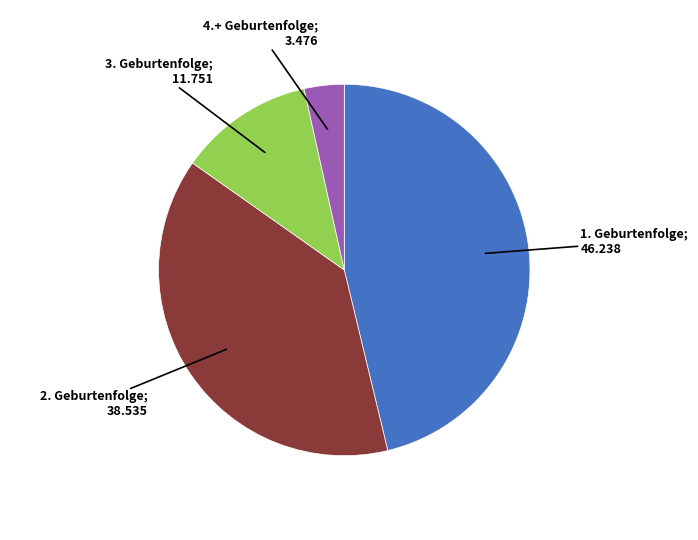

Does any single category account for the majority?

No